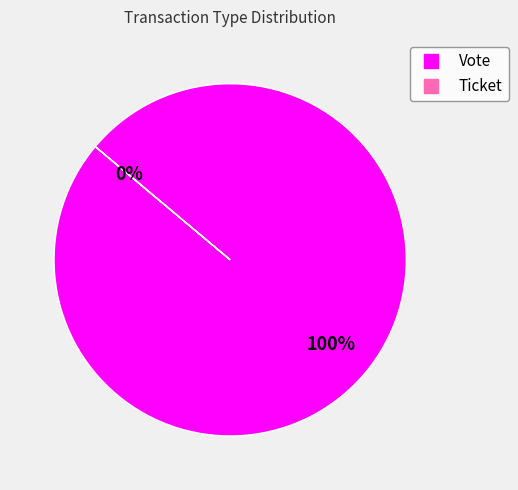

The Ticket slice represents 14% of the pie. True or false?

False